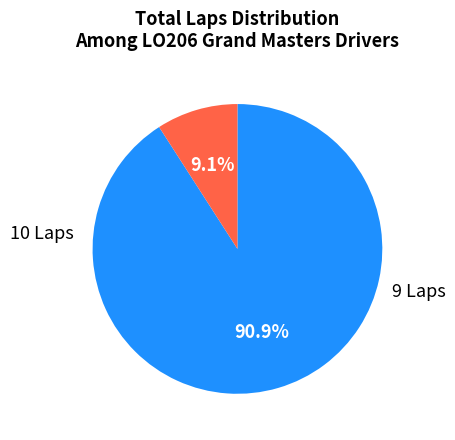

Is there any slice that represents more than half of the pie?

Yes